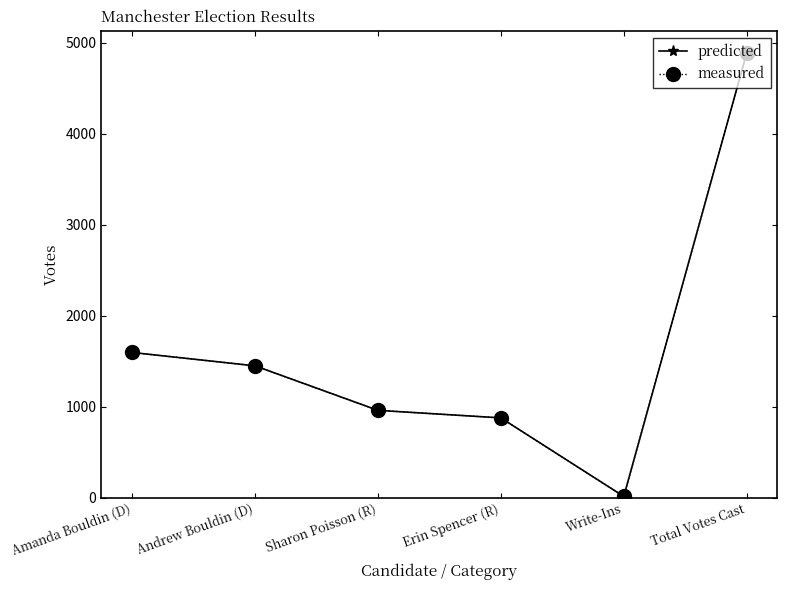

How many lines are shown in the chart?

2